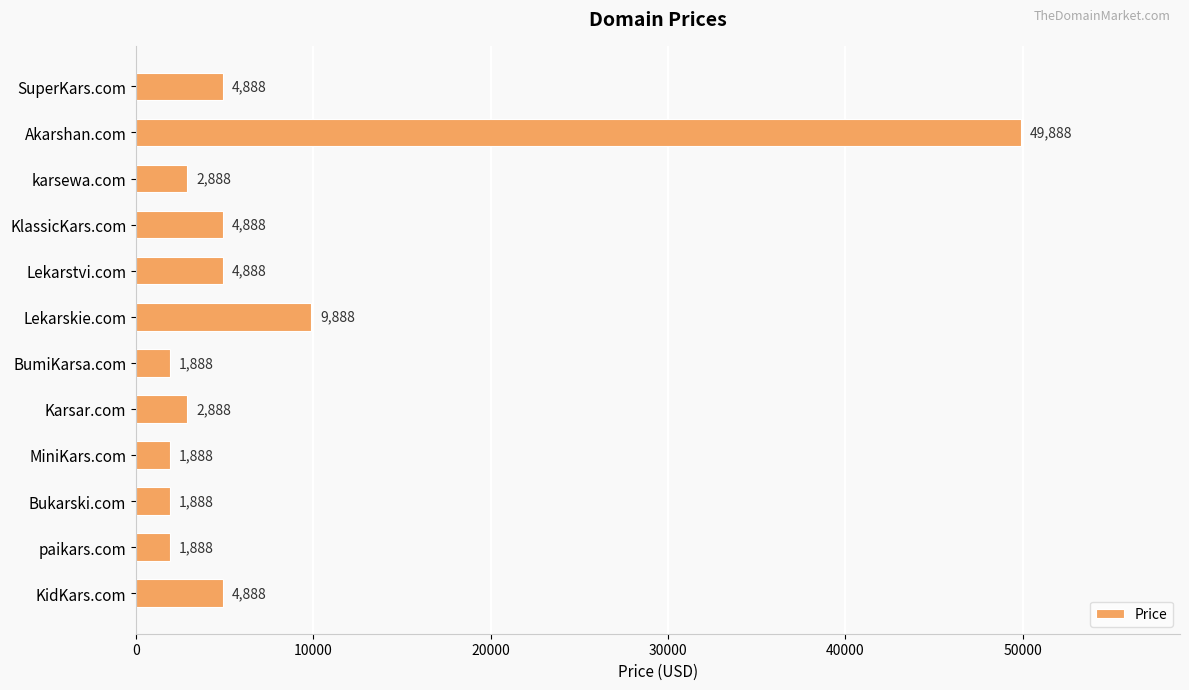

What value does the data have at KlassicKars.com?

4888